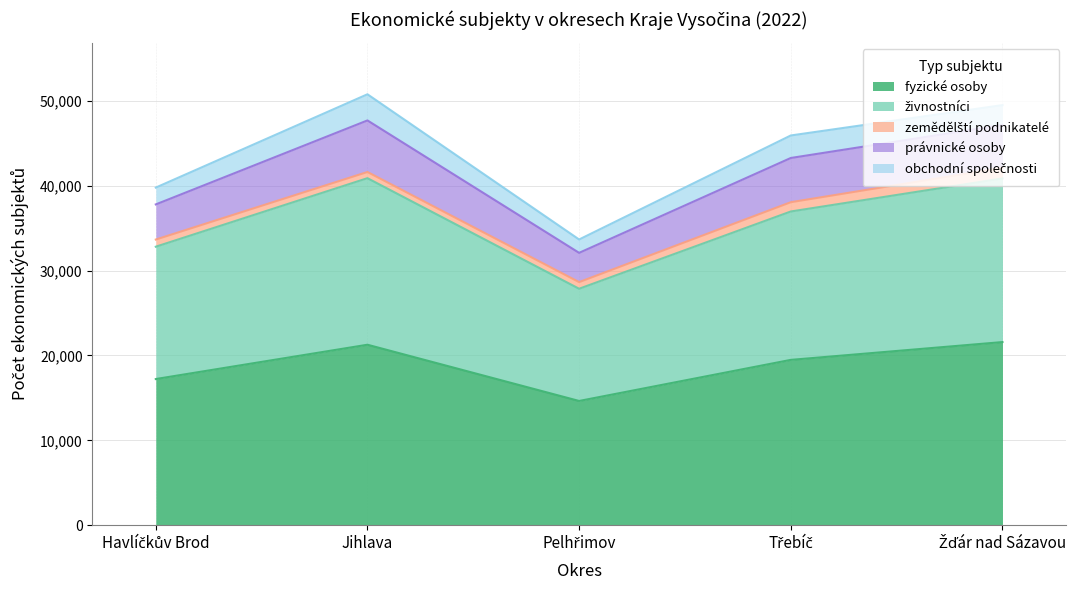

Where does the právnické osoby series first go above 5047?

Jihlava